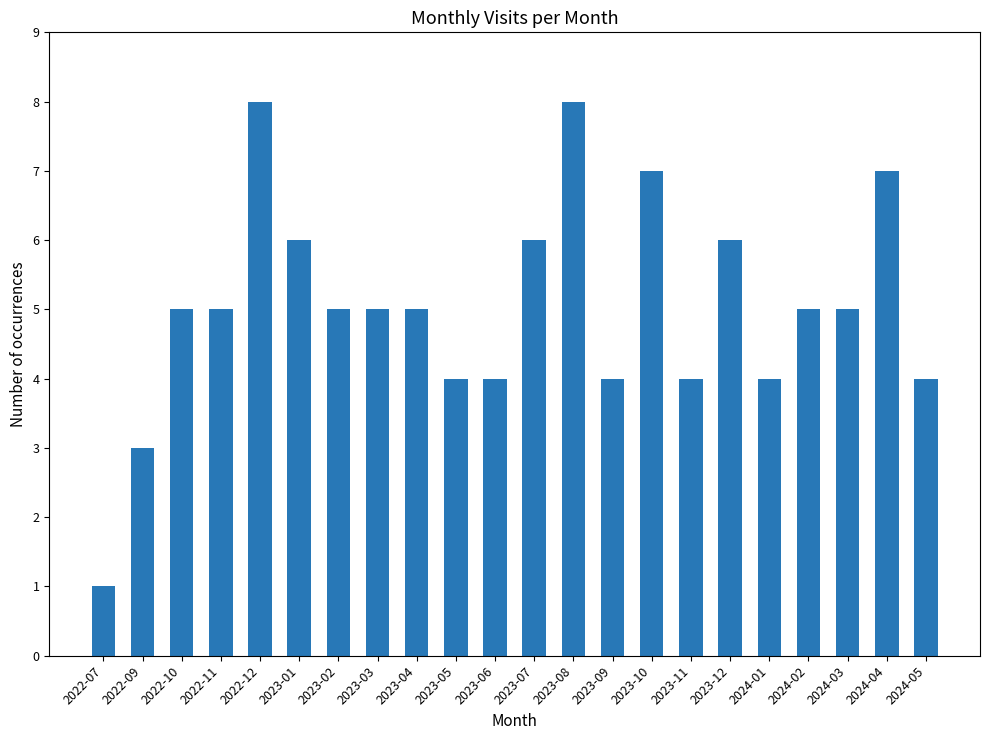

What is the smallest value displayed?

1